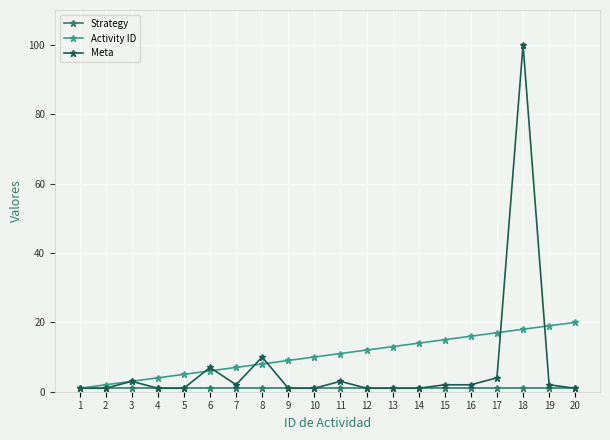

The value of Activity ID at 15 is 25. True or false?

False